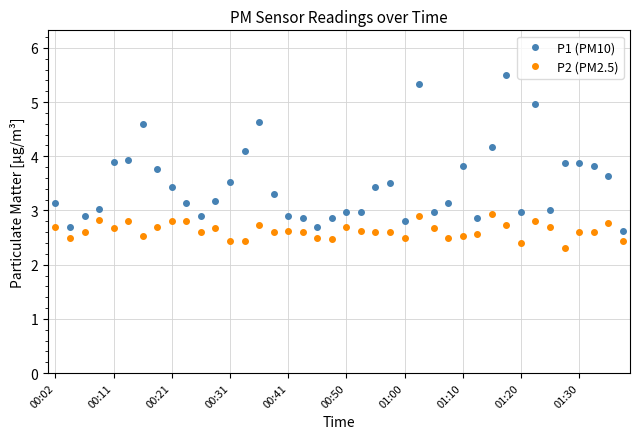

At how many categories does at least one series exceed 4?

7